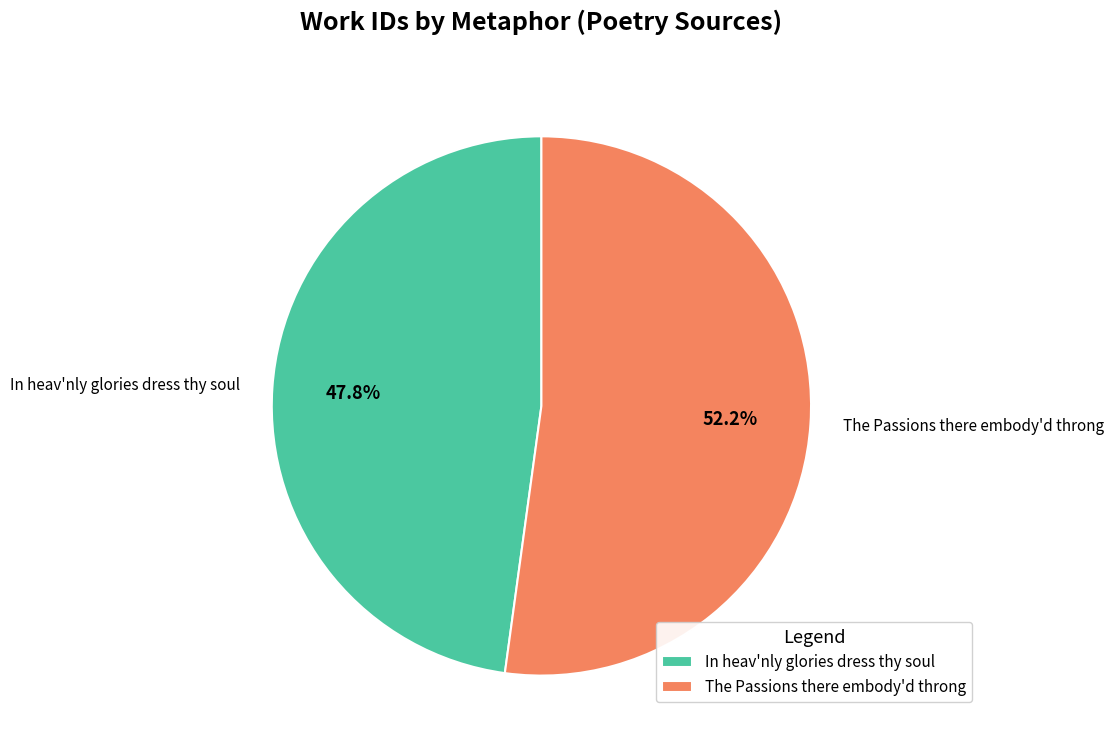

The The Passions there embody'd throng slice represents 42% of the pie. True or false?

False